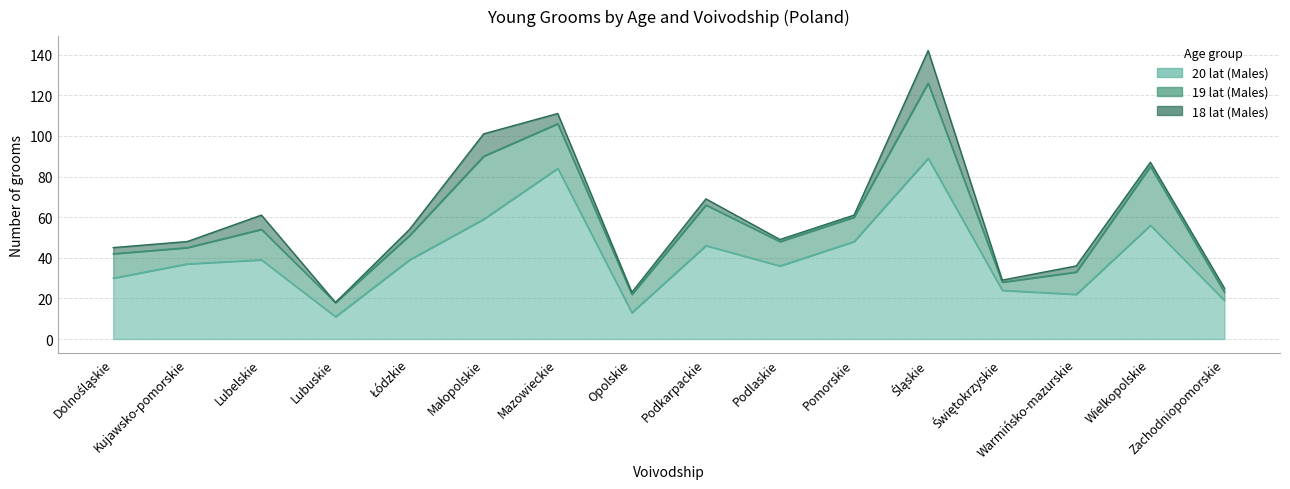

List the series in order of their peak value, lowest first.

18 lat (Males), 19 lat (Males), 20 lat (Males)